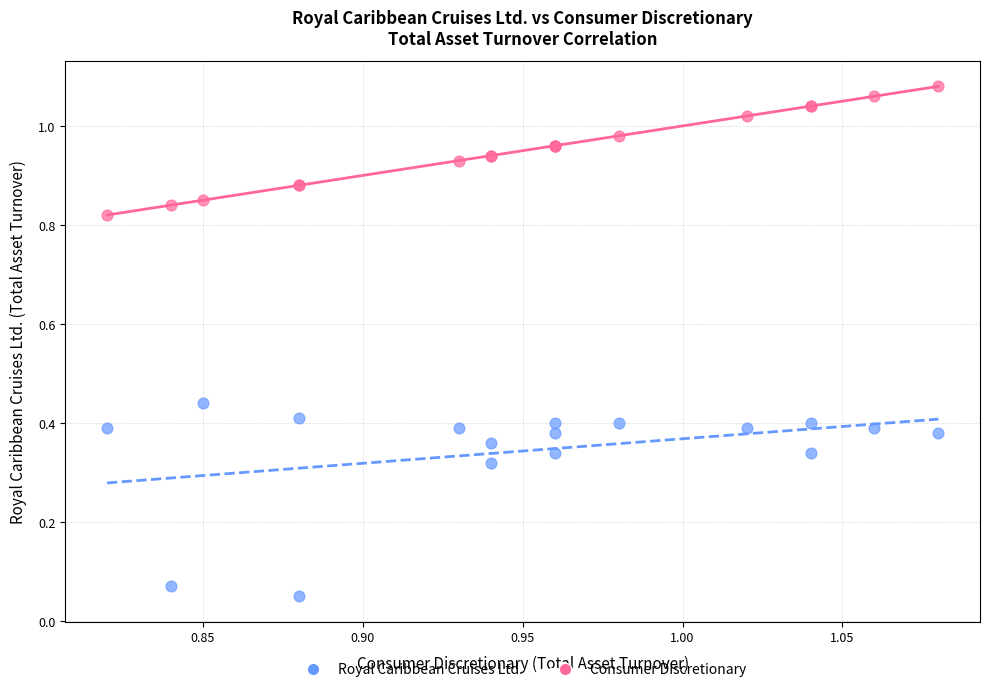

Which series contains the highest Y value?

Consumer Discretionary